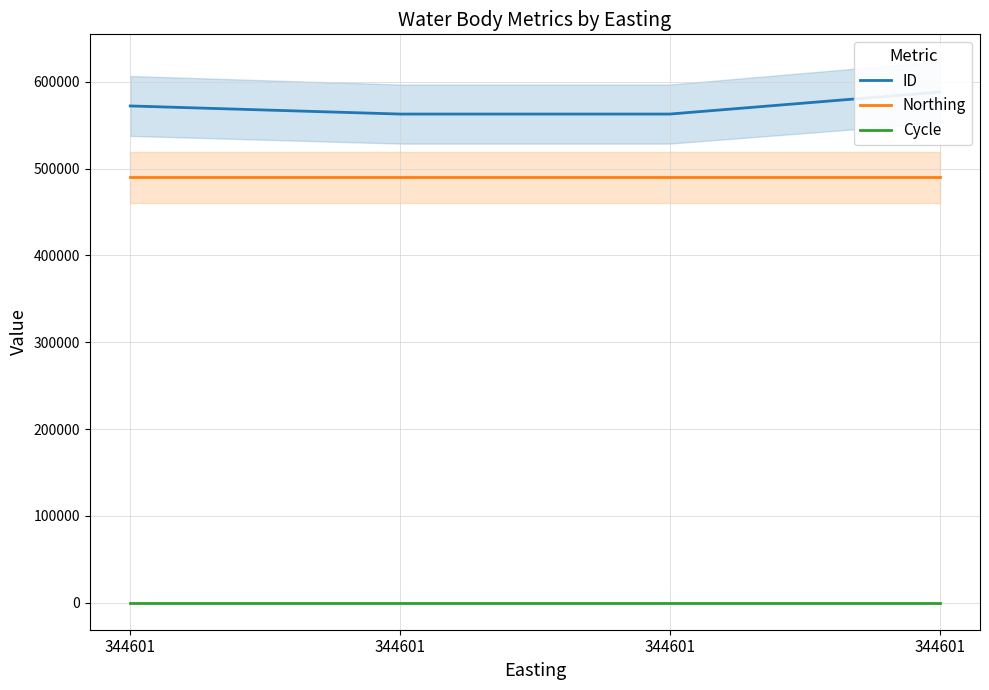

True or false: Cycle and ID cross at least once.

False